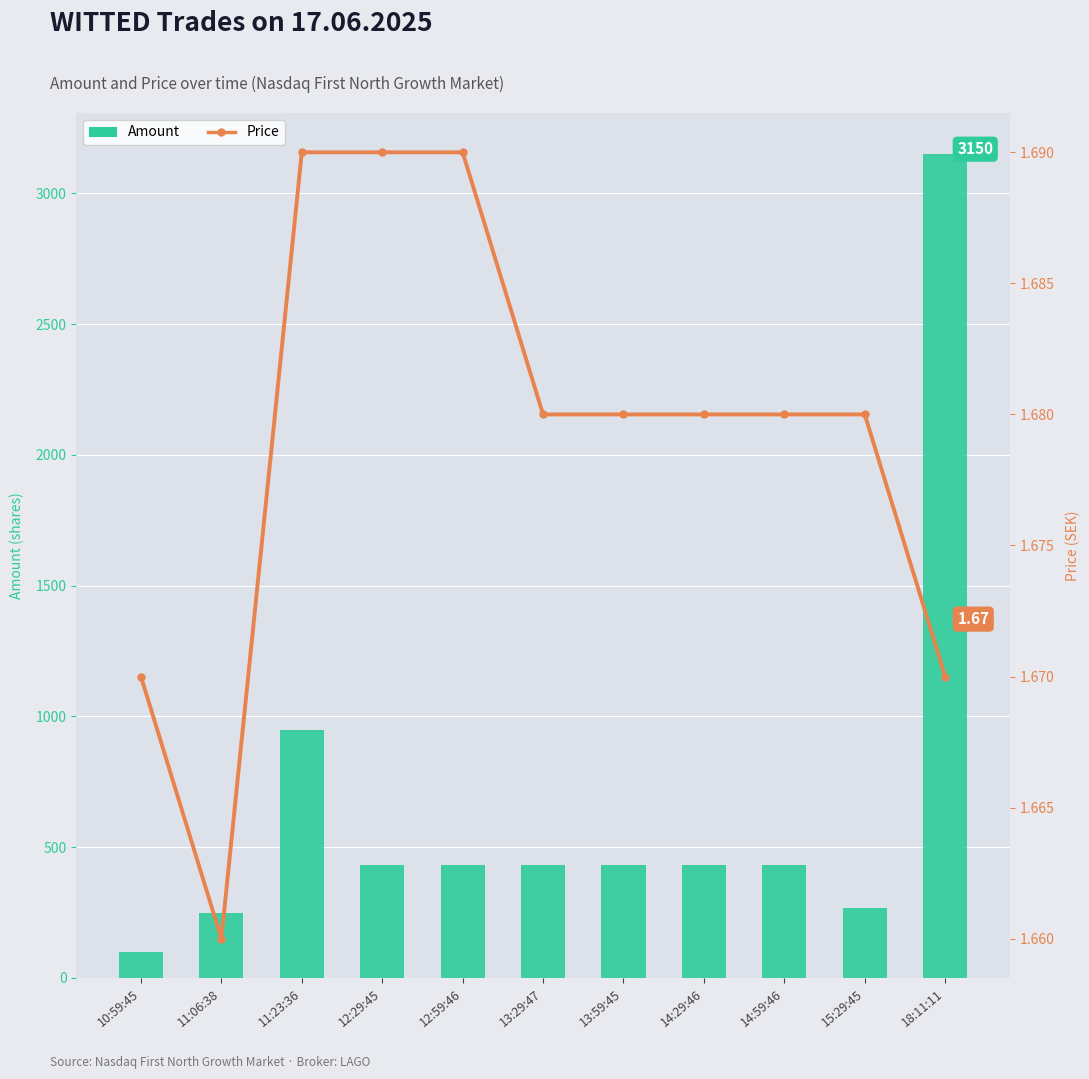

What is the difference between the maximum and minimum values in the Amount series?

3050.0